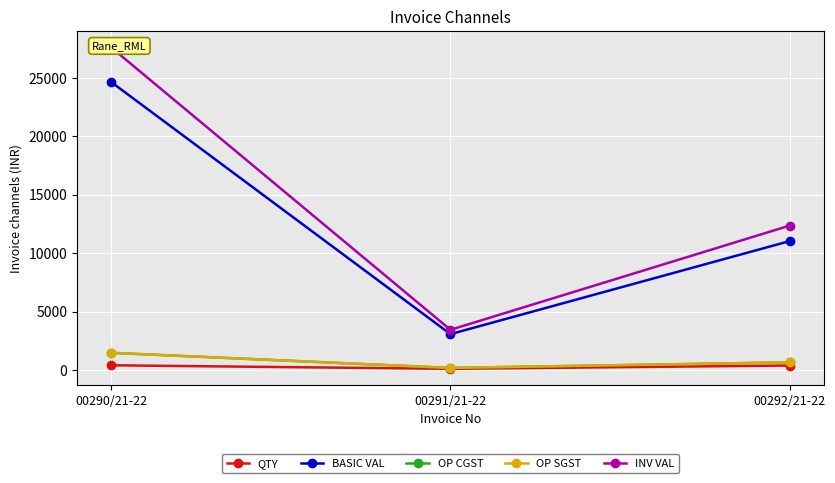

Is it true that QTY equals 412.0 at 00290/21-22?

True